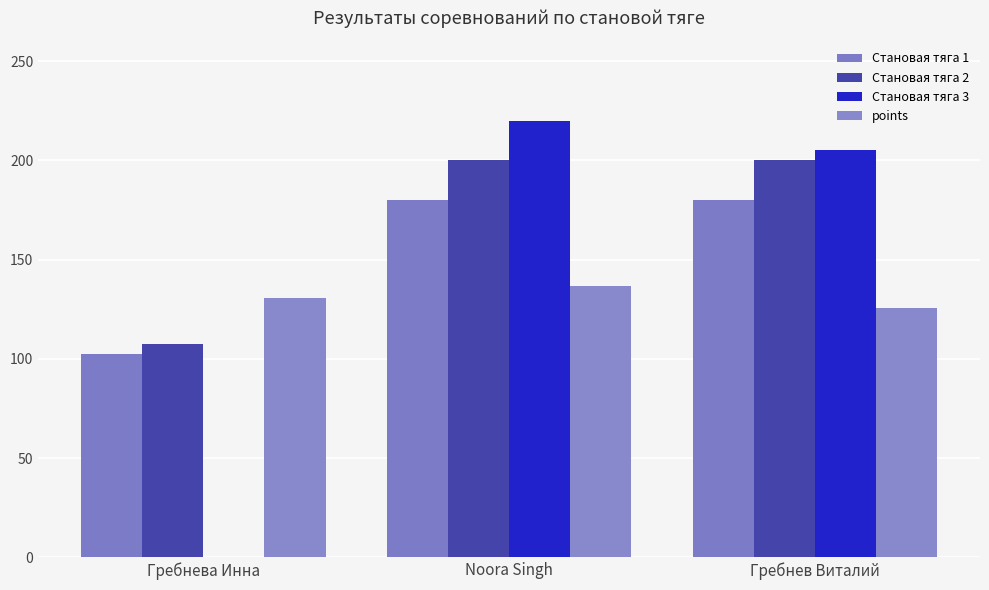

How many groups of bars are there?

3